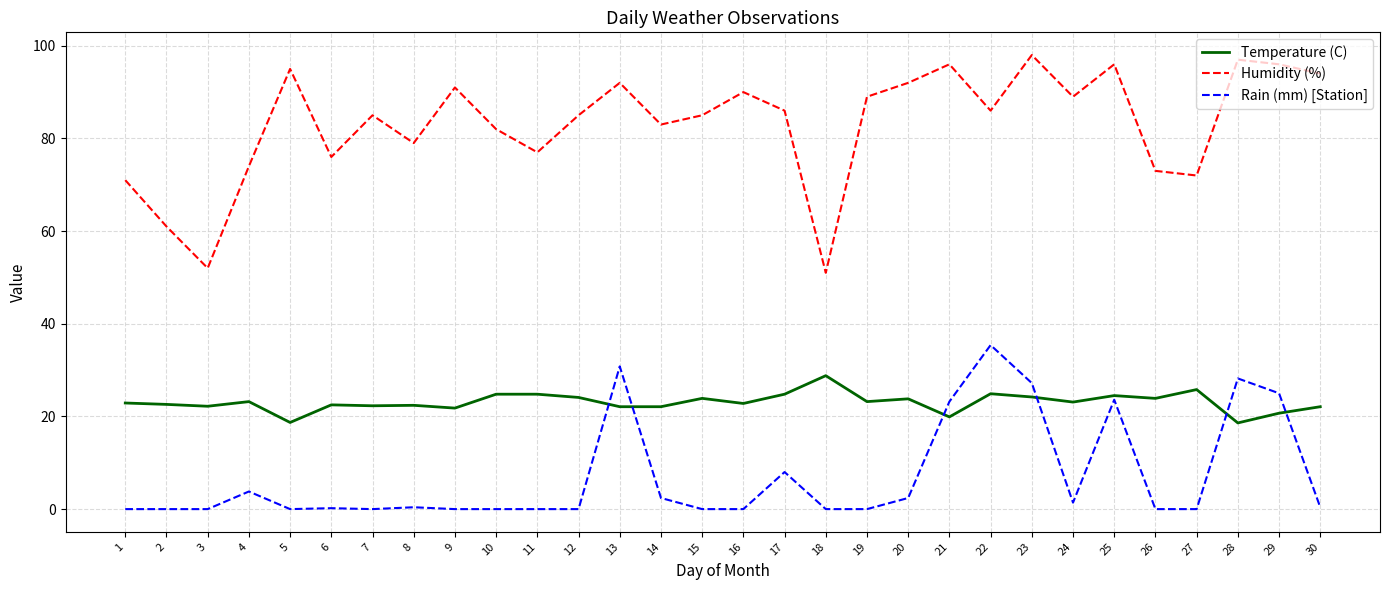

What is the average value of the Rain (mm) [Station] series?

7.1